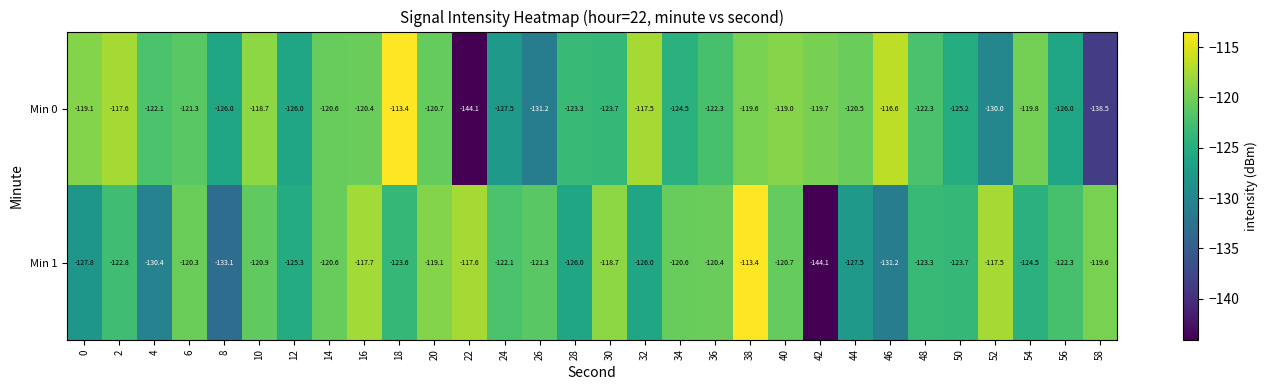

List the series in order of their overall mean, lowest first.

Min 1, Min 0